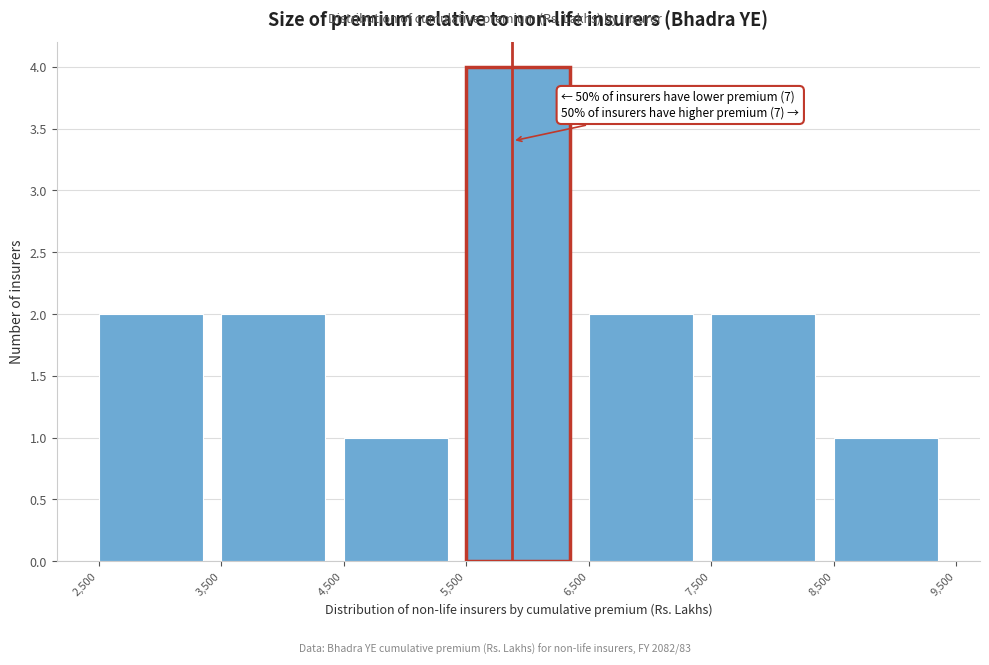

Over which range of the x-axis is the bar tallest?

5,500 to 6,500